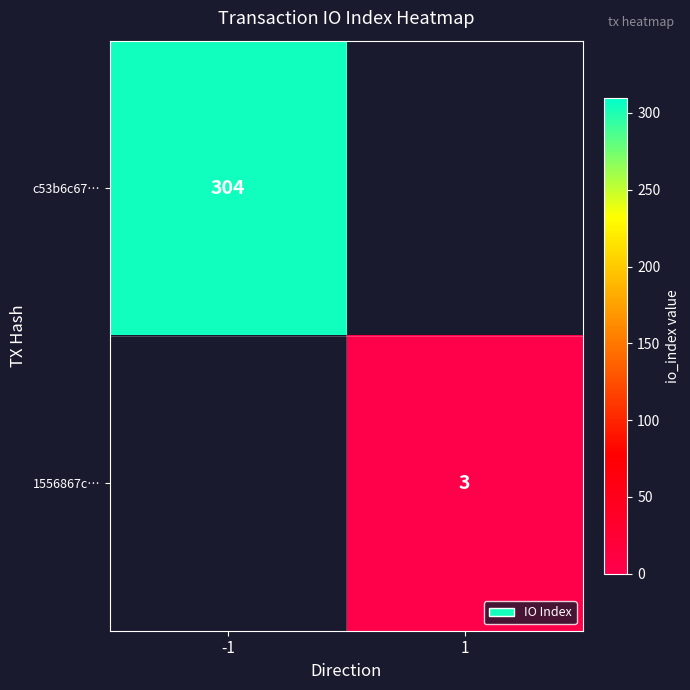

At how many categories does at least one series exceed 258?

1